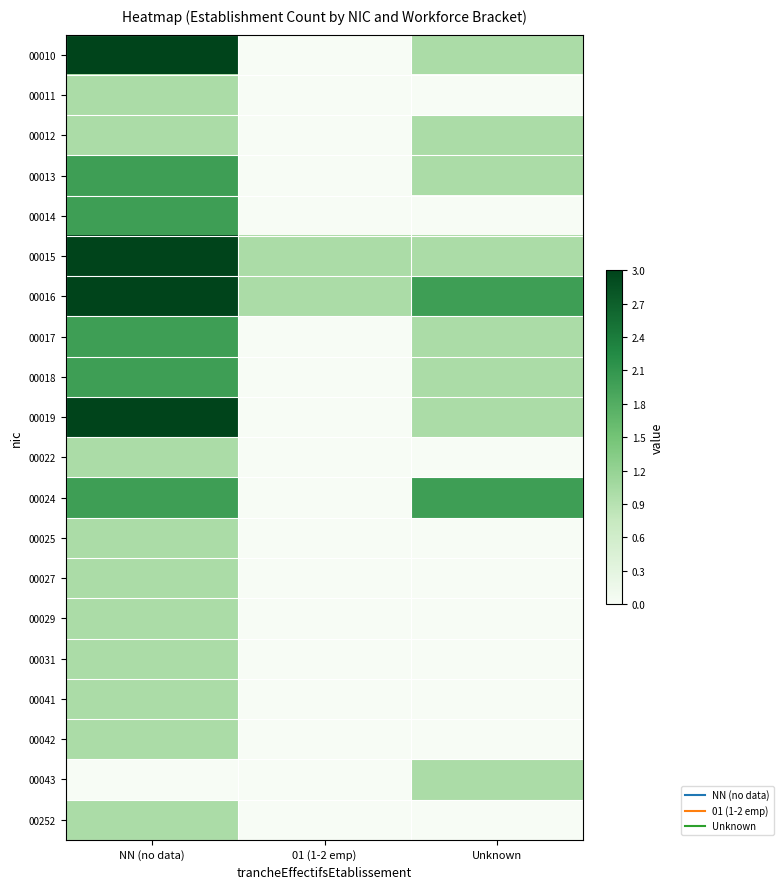

At which category does the chart reach its peak across all series?

NN (no data)